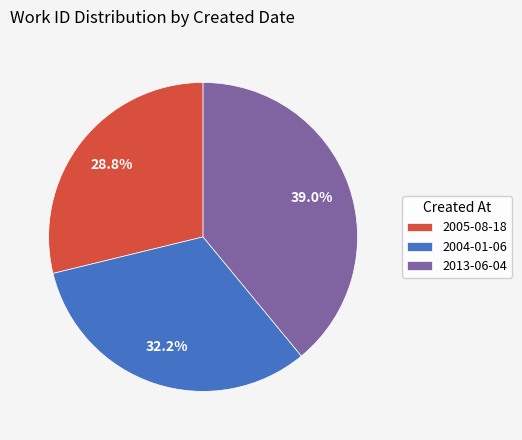

Do 2004-01-06 and 2013-06-04 together represent more than half of the pie?

Yes